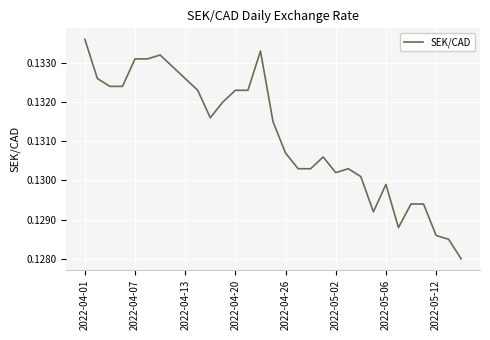

Does the chart have visible grid lines?

Yes